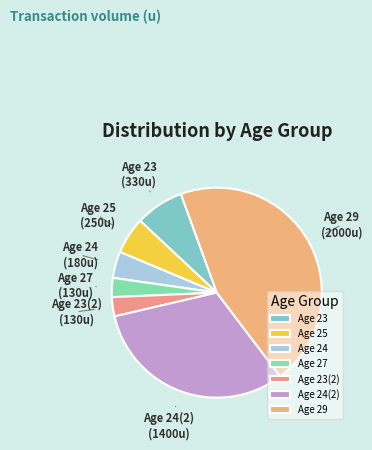

Is there any slice that represents more than half of the pie?

No